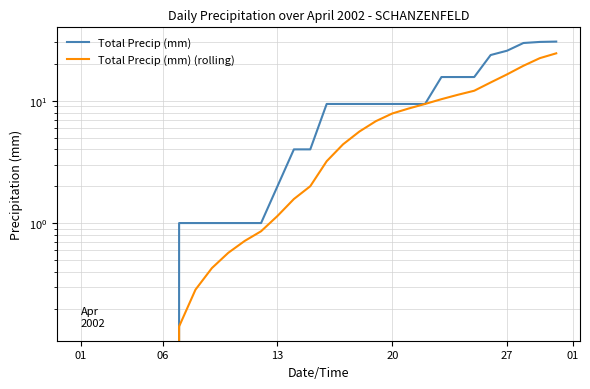

Is it true that Total Precip (mm) equals 15.0 at 29?

False